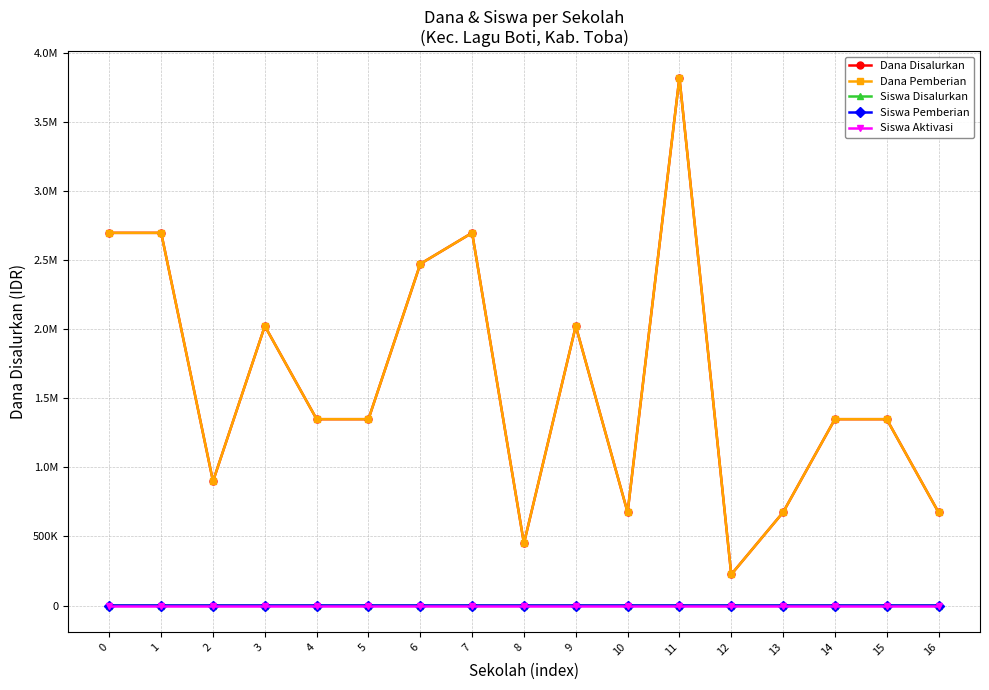

Is this an area chart (filled region under the line)?

No